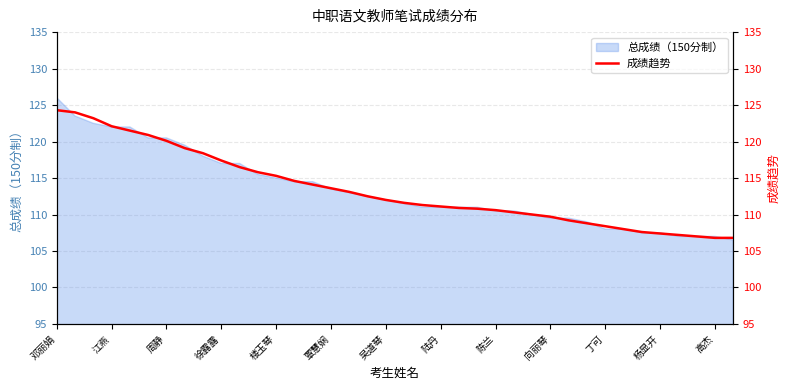

What position from the right is 13?

25